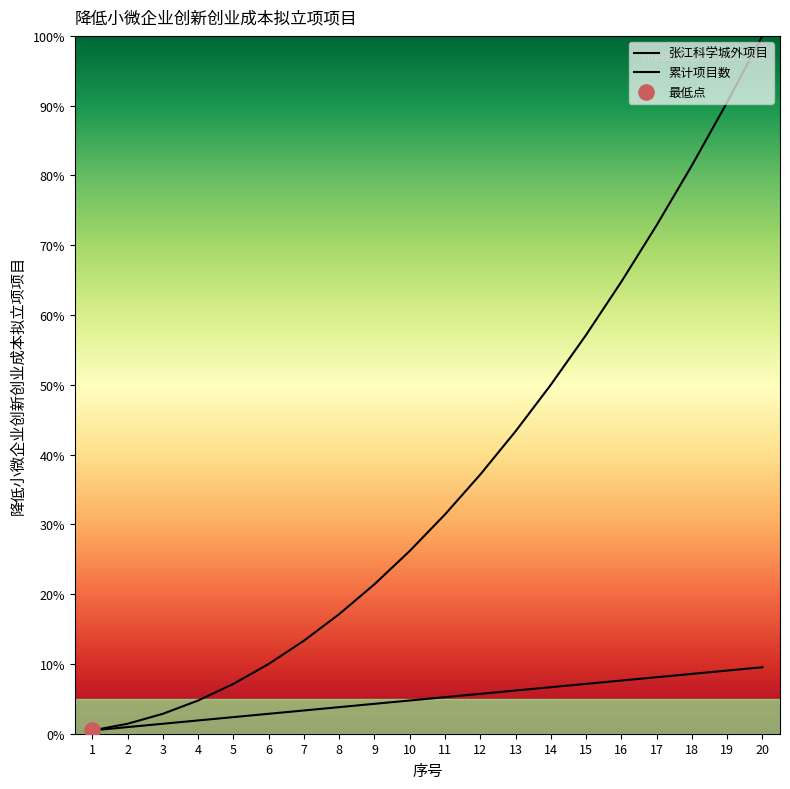

Which series contains the highest Y value?

累计项目数